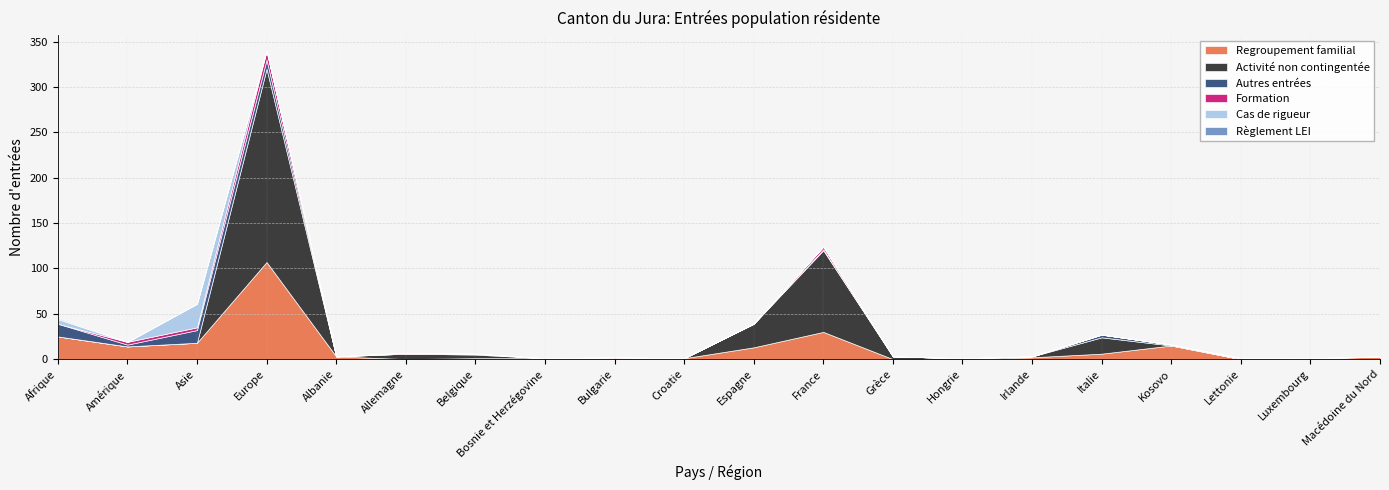

What is the label of the 13th point from the right?

Bosnie et Herzégovine